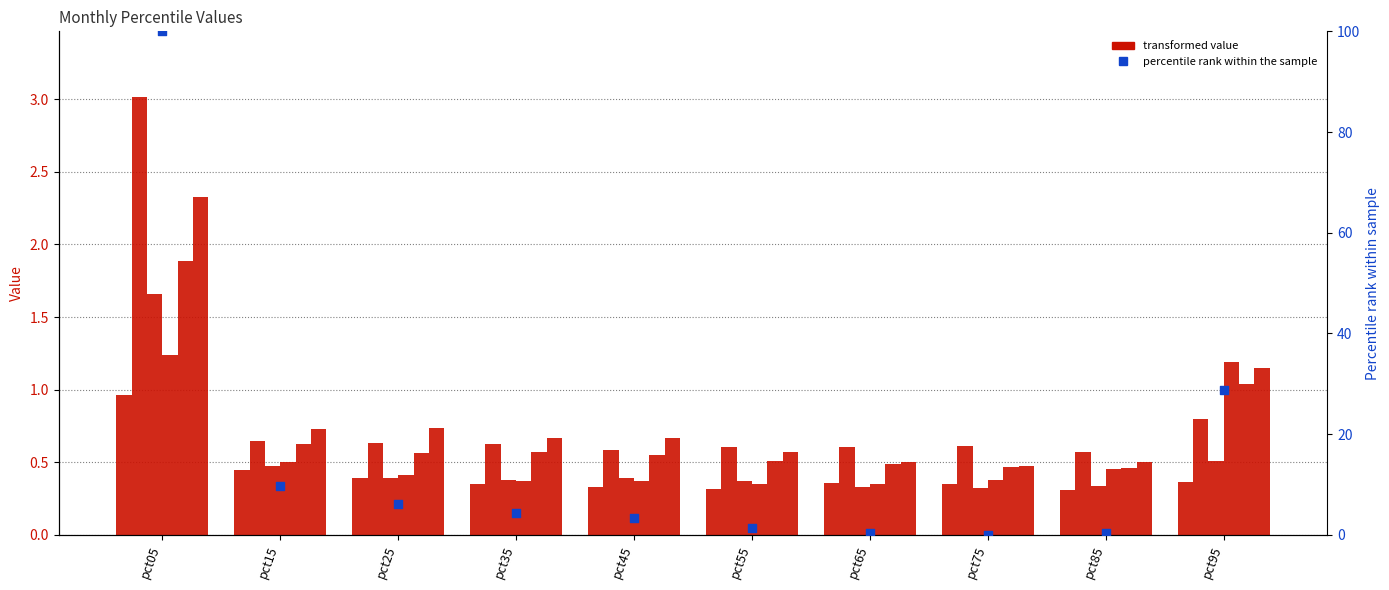

At which category is the sum across all series the highest?

pct05